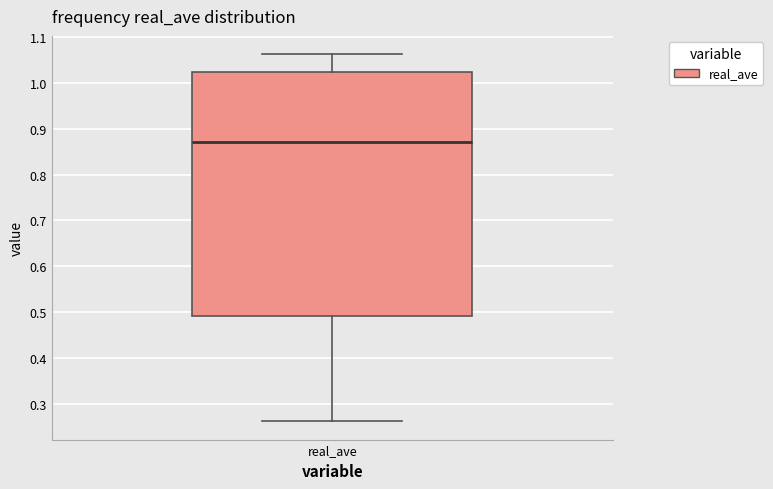

Where does the median line of the box for real_ave sit on the y-axis? The values are not printed on the chart, so give them approximately, as read against the axis.

0.87